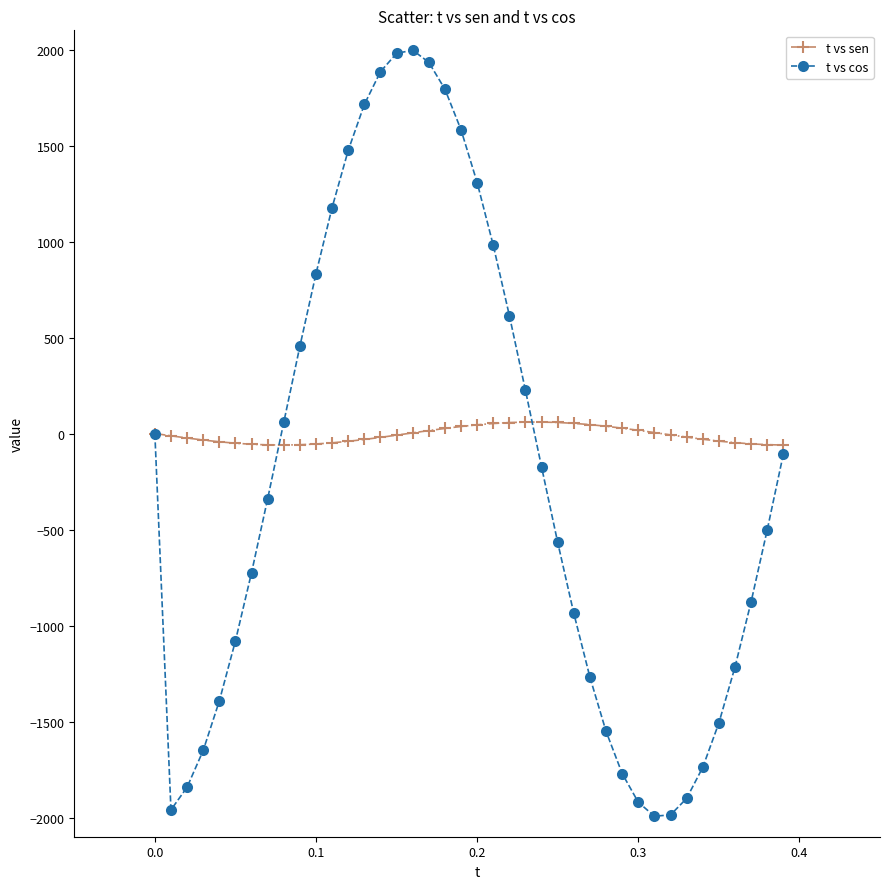

What is the maximum value shown in the chart?

1996.6